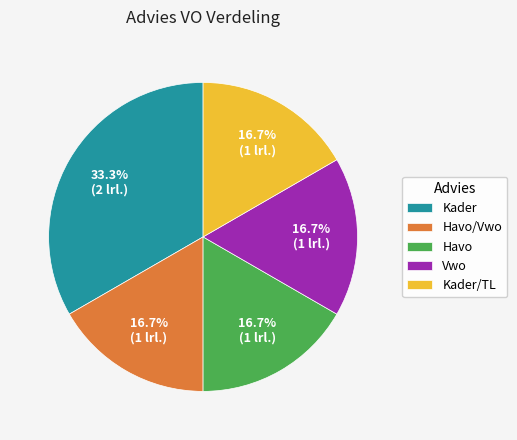

Is Kader the majority of the pie?

No